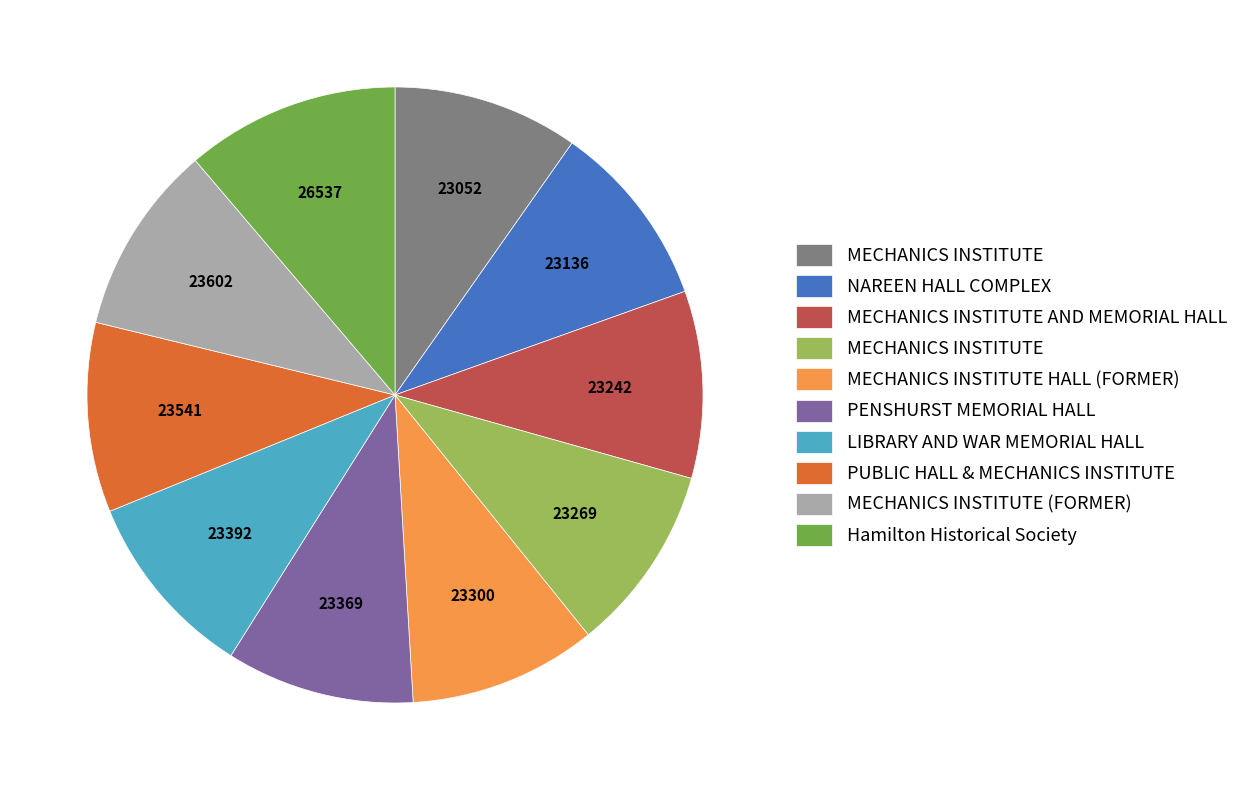

Is there any slice that represents more than half of the pie?

No